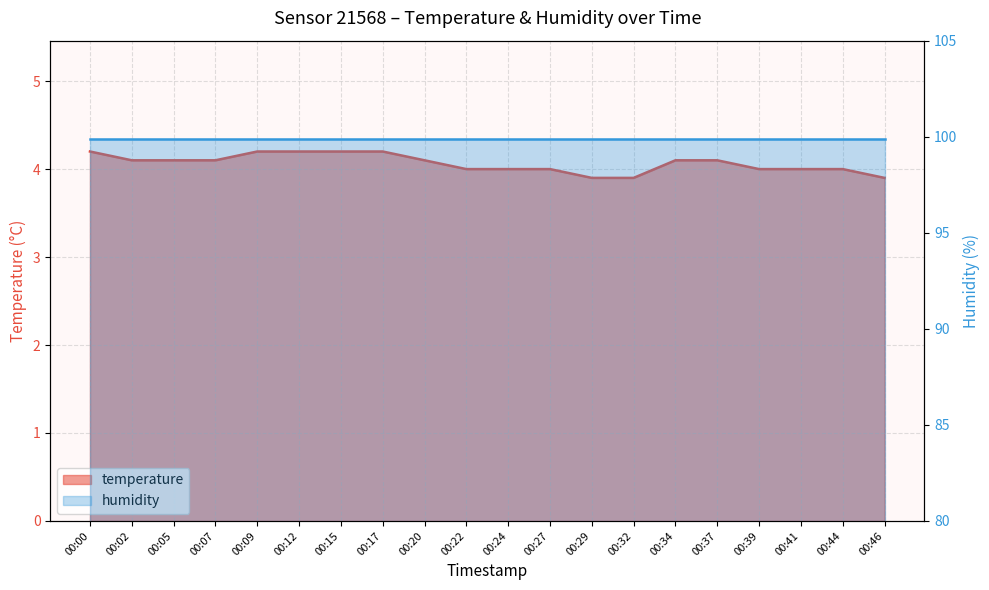

Reading left to right, list all the values displayed in this chart.

00:00=4.2	00:02=4.1	00:05=4.1	00:07=4.1	00:09=4.2	00:12=4.2	00:15=4.2	00:17=4.2	00:20=4.1	00:22=4.0	00:24=4.0	00:27=4.0	00:29=3.9	00:32=3.9	00:34=4.1	00:37=4.1	00:39=4.0	00:41=4.0	00:44=4.0	00:46=3.9